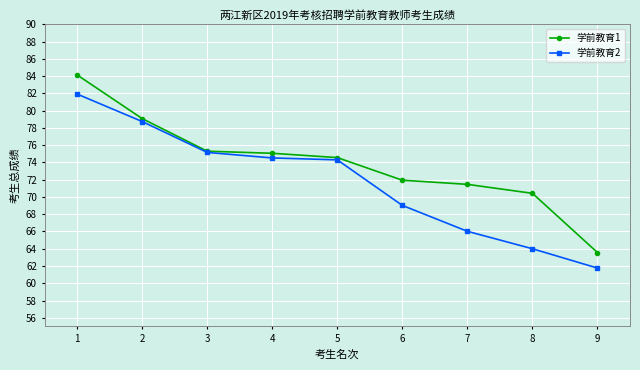

True or false: 学前教育2 has more than 1 points higher than both neighbors.

False